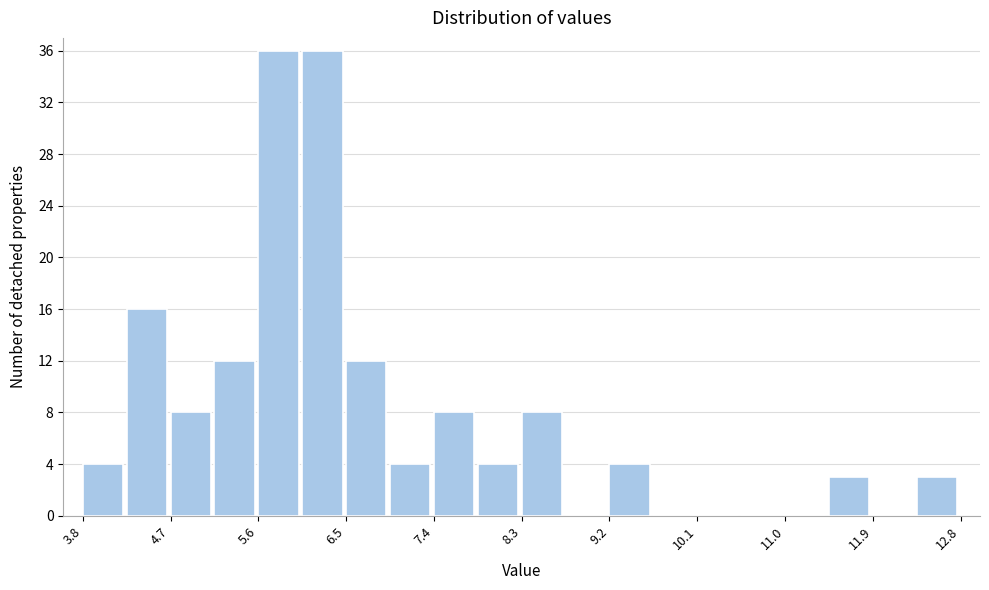

What is the height of the bar covering 7.4 to 7.9 on the x-axis? Neither the bar edges nor the heights are printed on the chart, so give them approximately, as read against the axes.

8